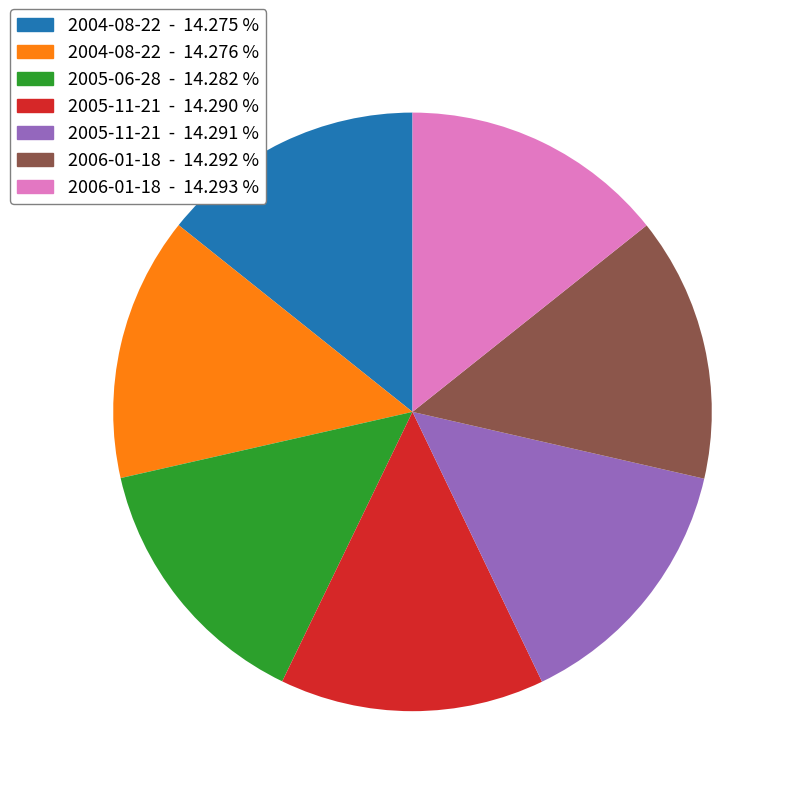

Approximately how many times larger is the value at 2006-01-18 - 14.293 % compared to 2005-11-21 - 14.290 %?

1.0